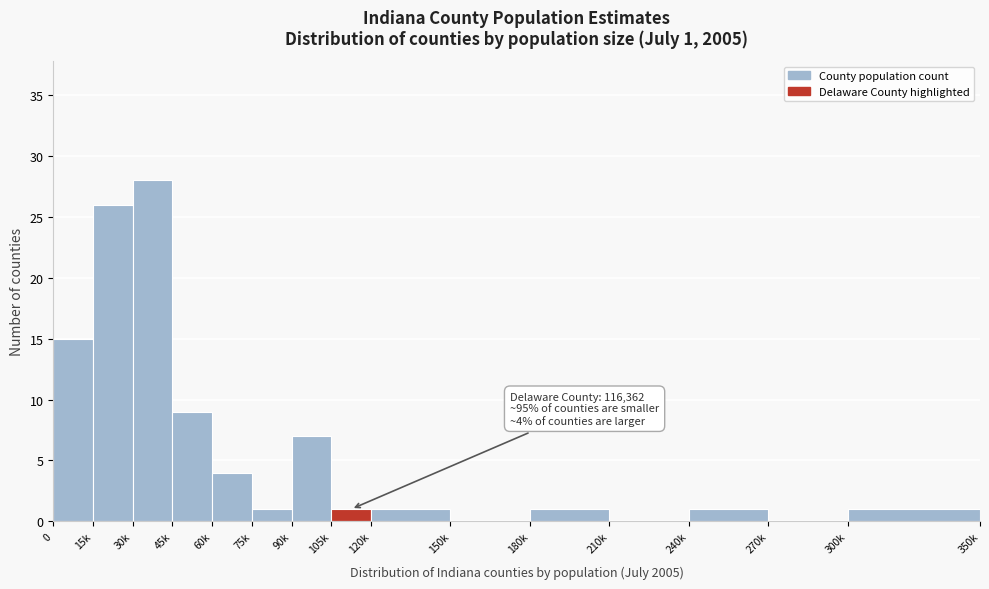

Reading left to right, transcribe all the data shown in this chart.

0=15	15k=26	30k=28	45k=9	60k=4	75k=1	90k=7	105k=1	120k=1	150k=0	180k=1	210k=0	240k=1	270k=0	300k=1